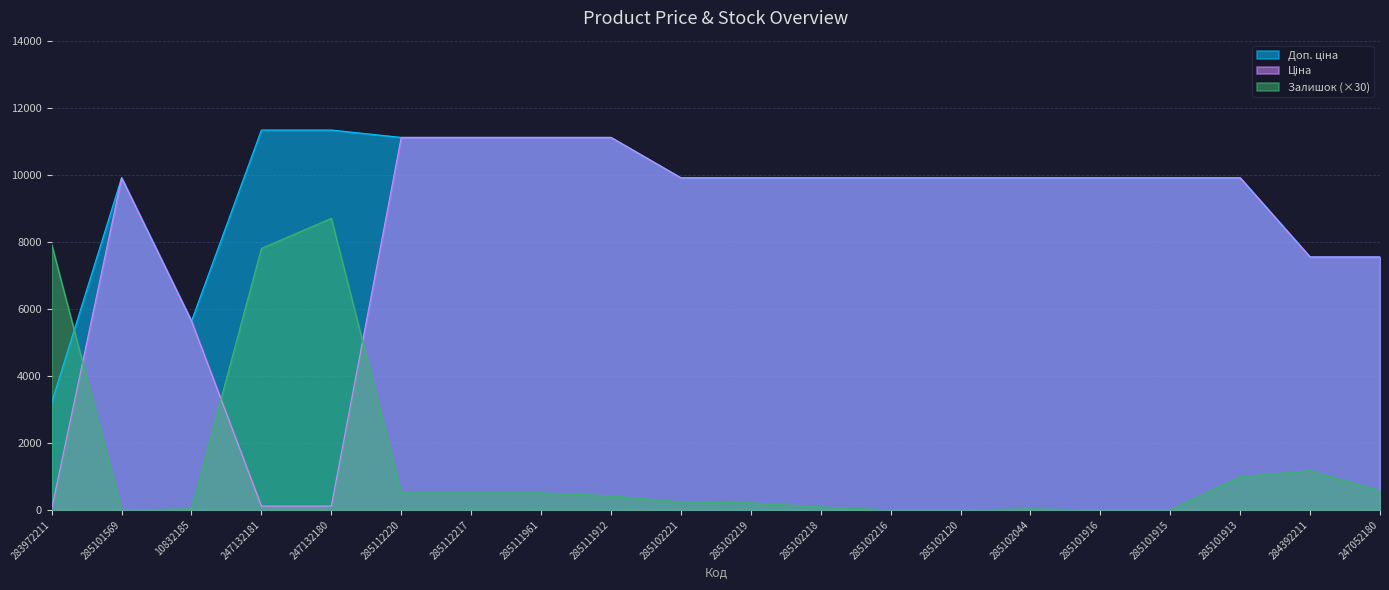

Where is Доп. ціна nearest to the value 7269?

284392211